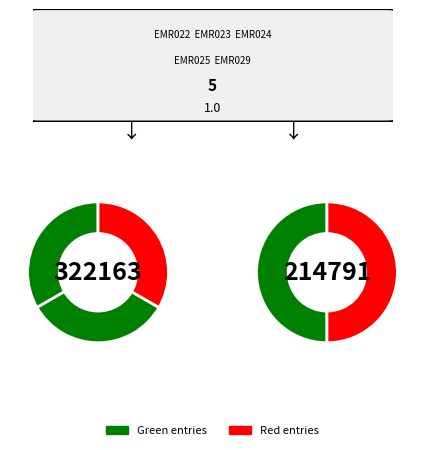

Is EMR022 the majority of the pie?

No